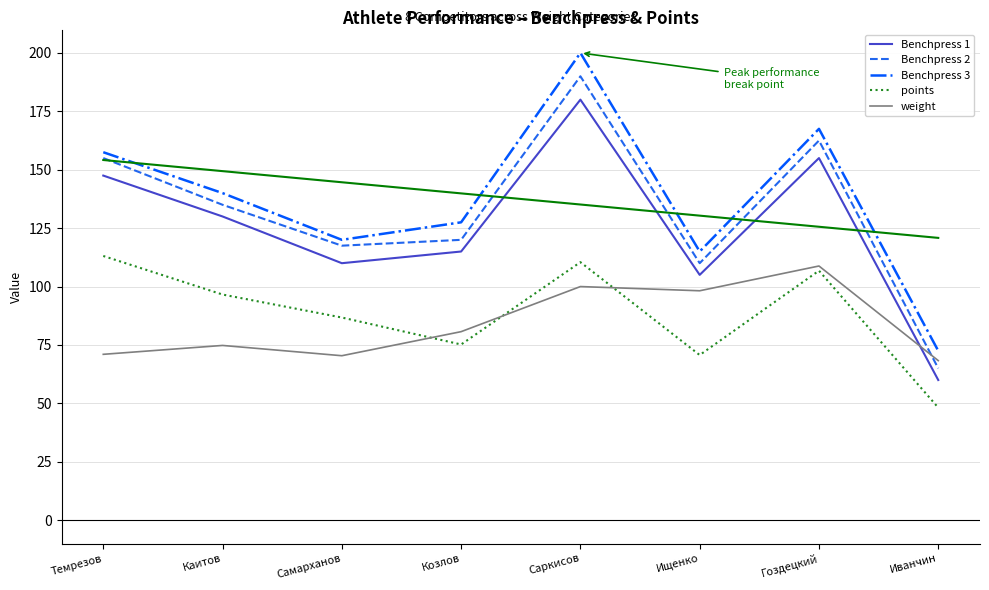

True or false: points and Benchpress 2 cross at least once.

False